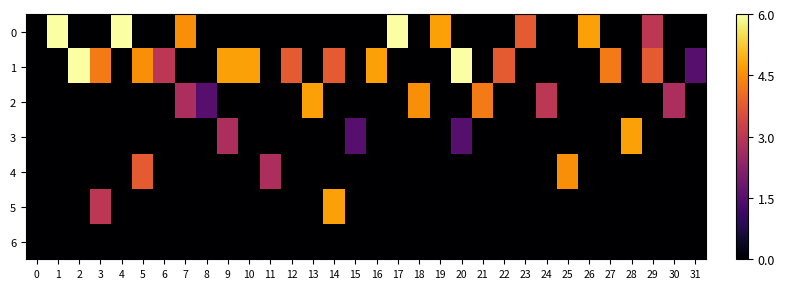

At 25, list the series in order from largest to smallest.

4, 0, 1, 2, 3, 5, 6